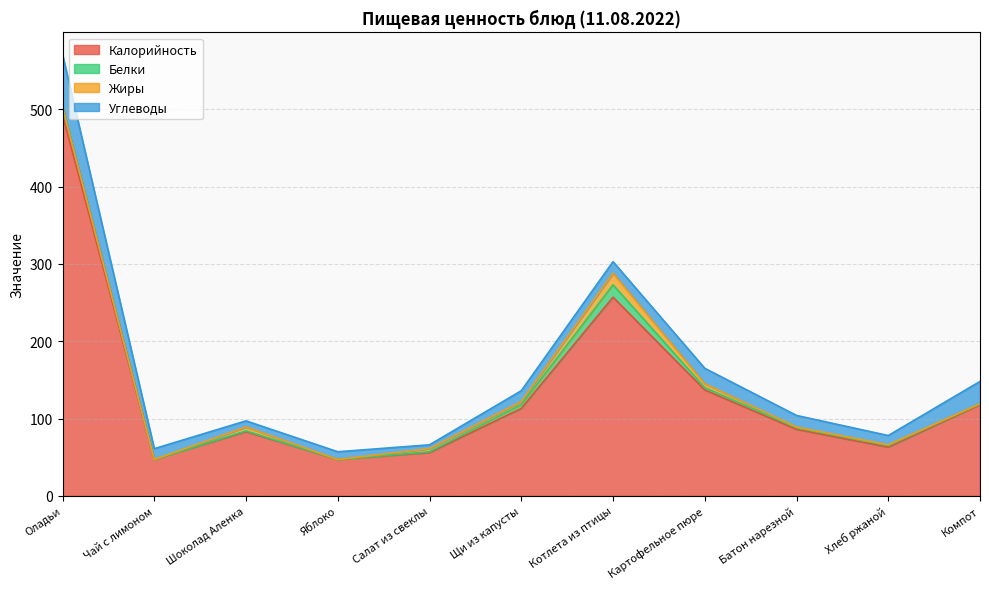

At which label does Белки first exceed 2?

Оладьи